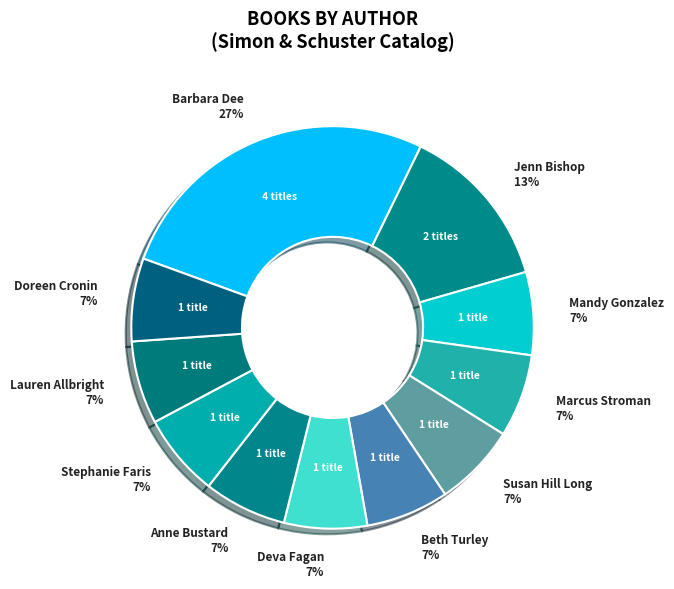

Do Marcus Stroman 7% and Jenn Bishop 13% together represent more than half of the pie?

No